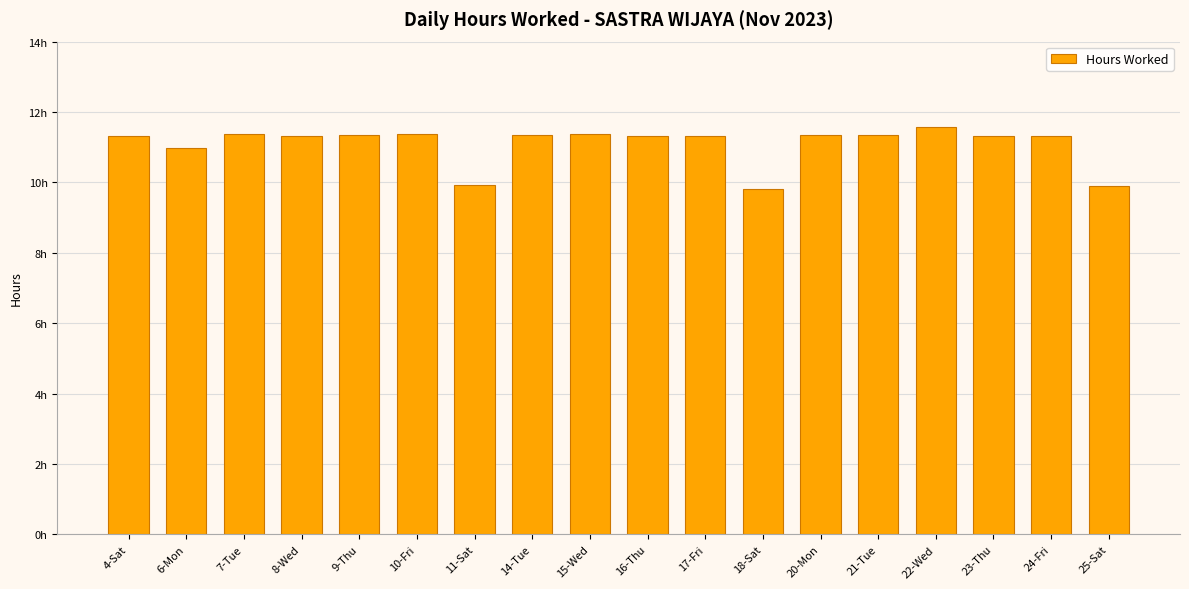

Between 24-Fri and 20-Mon, which is larger?

20-Mon